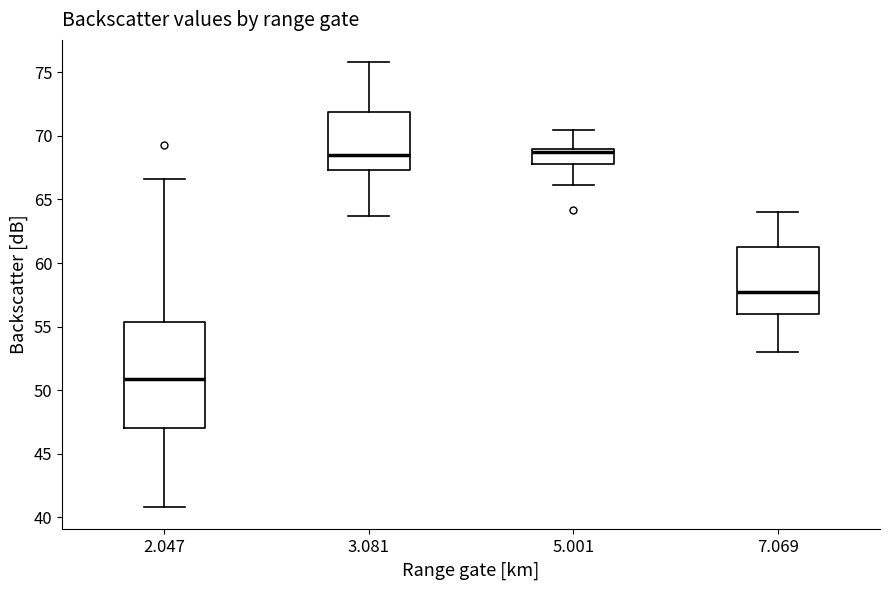

Reading left to right, transcribe this box plot: for each box, give where its median line is, the range the box spans, and where its two whiskers end, as read against the y-axis. The values are not printed on the chart, so give them approximately, as read against the axis.

2.047: median 51.0, box 47.0 to 55.5, whiskers 41.0 to 66.5
3.081: median 68.5, box 67.5 to 72.0, whiskers 63.5 to 76.0
5.001: median 68.5, box 68.0 to 69.0, whiskers 66.0 to 70.5
7.069: median 57.5, box 56.0 to 61.5, whiskers 53.0 to 64.0